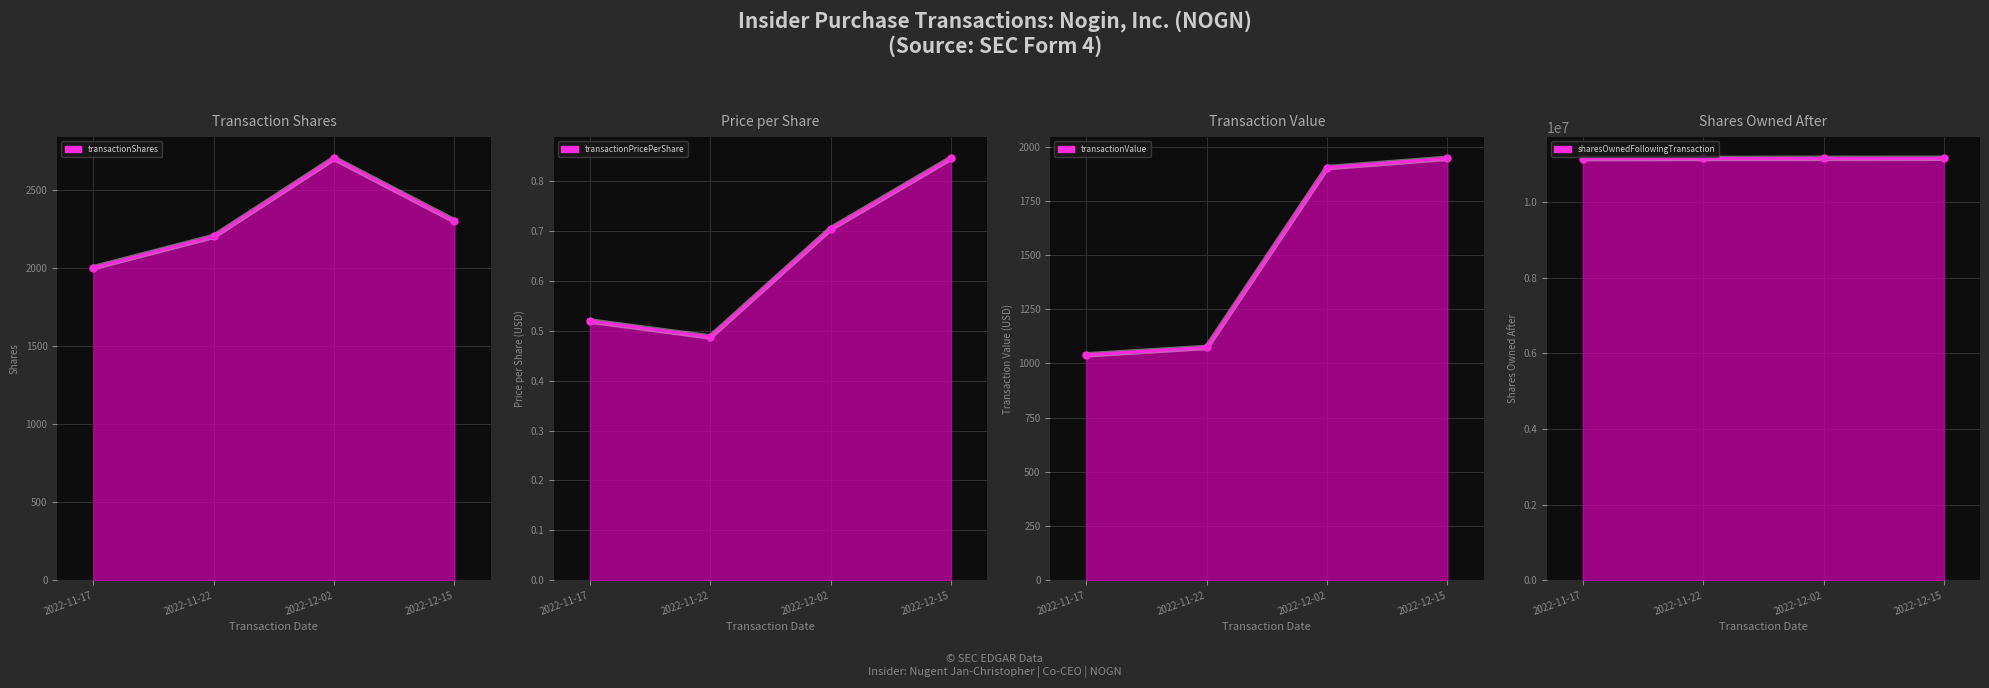

True or false: transactionValue has more than 0 interior local peaks.

False